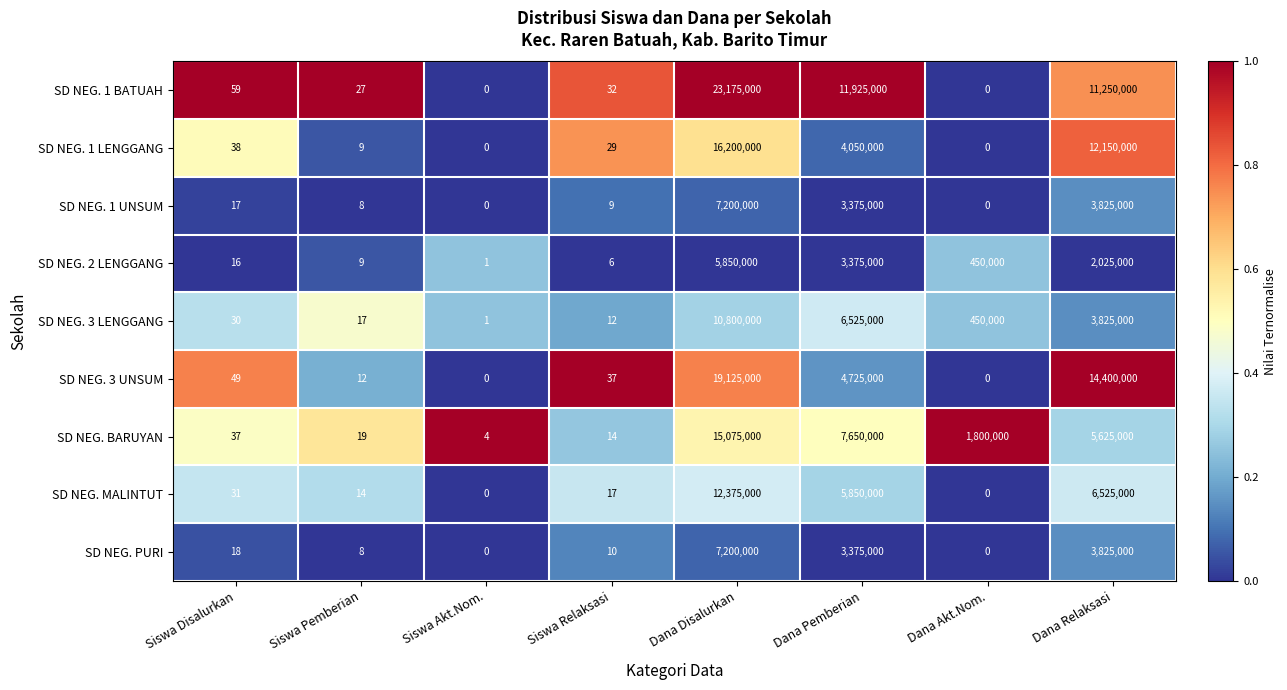

What is the difference between the highest and lowest values at Dana Disalurkan?

17325000